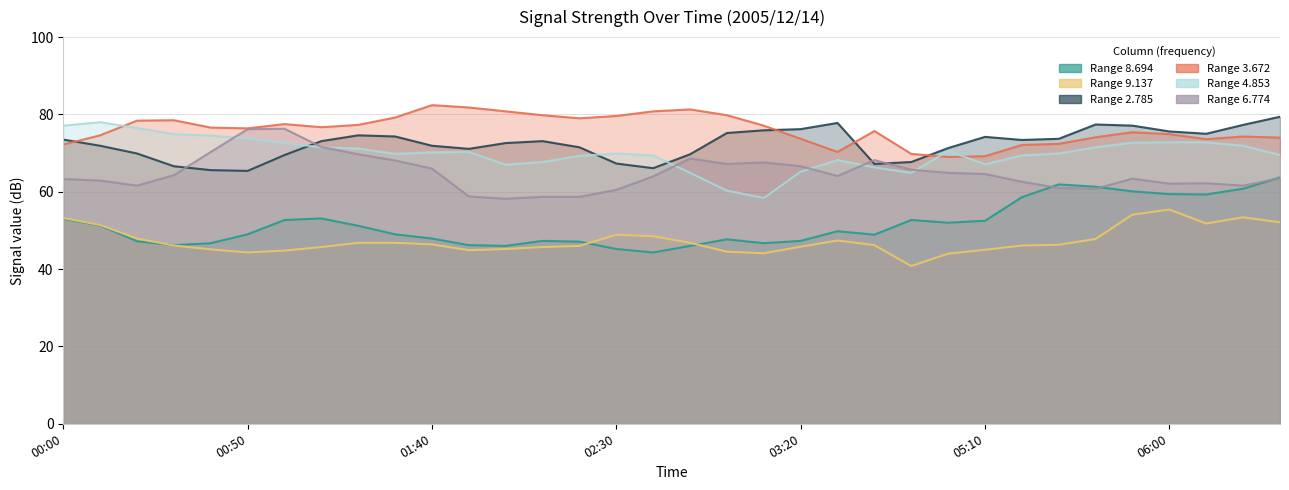

The value of 9.137 at 2005/12/14 06:20 is 53.4. True or false?

True